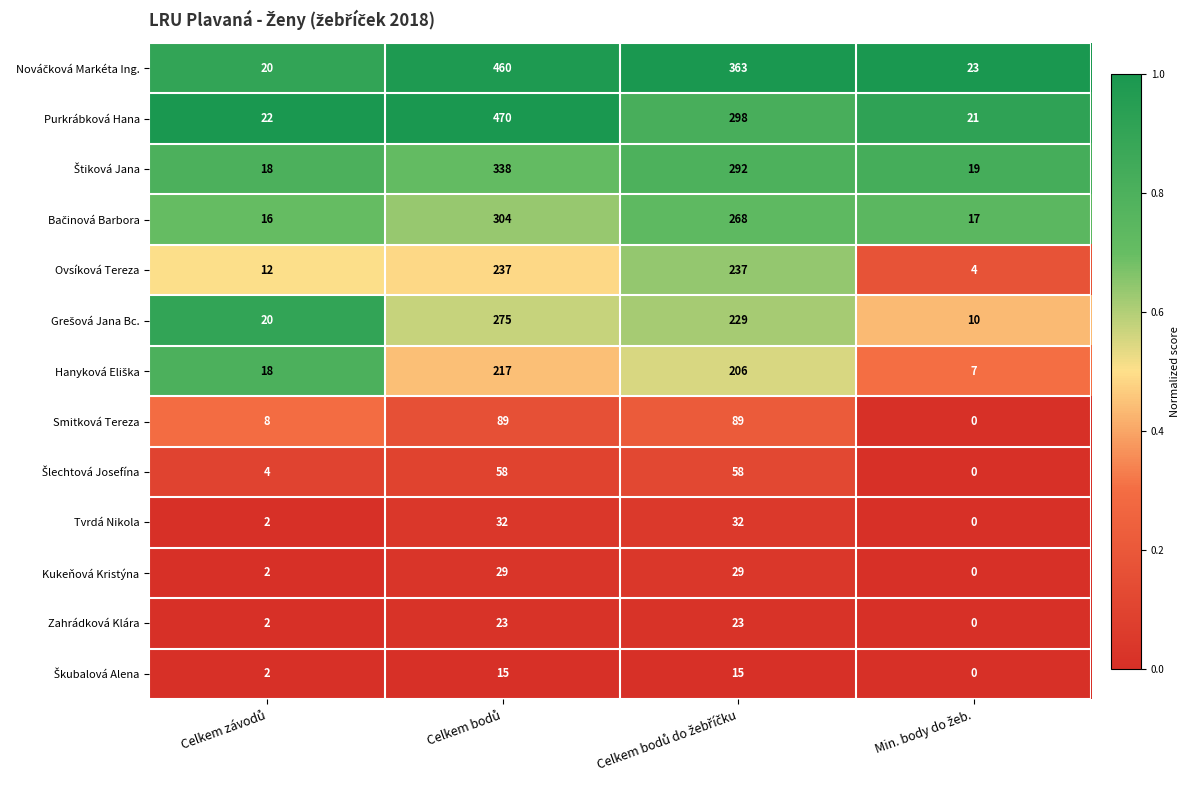

What is the difference between the second highest and second lowest values in the Tvrdá Nikola series?

30